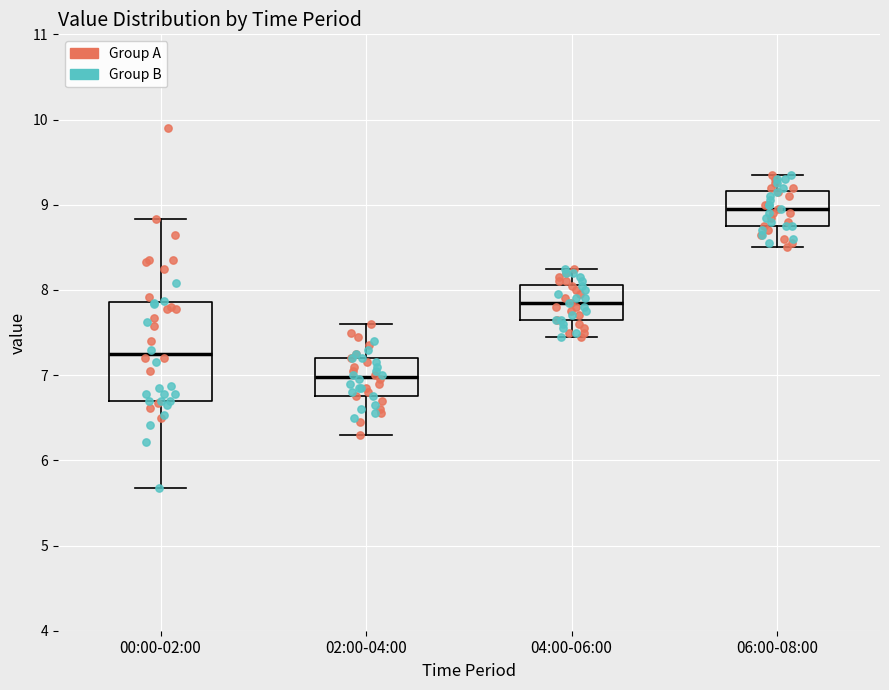

Which box's median line is the highest?

06:00-08:00